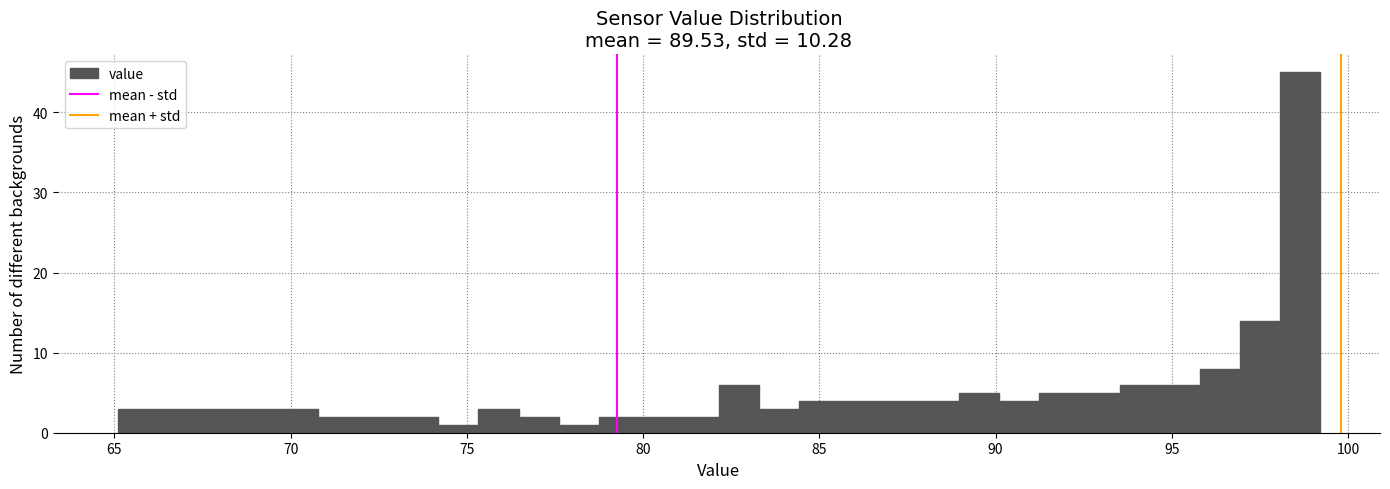

Read against the x-axis, roughly where is the centre of the tallest bar?

98.5